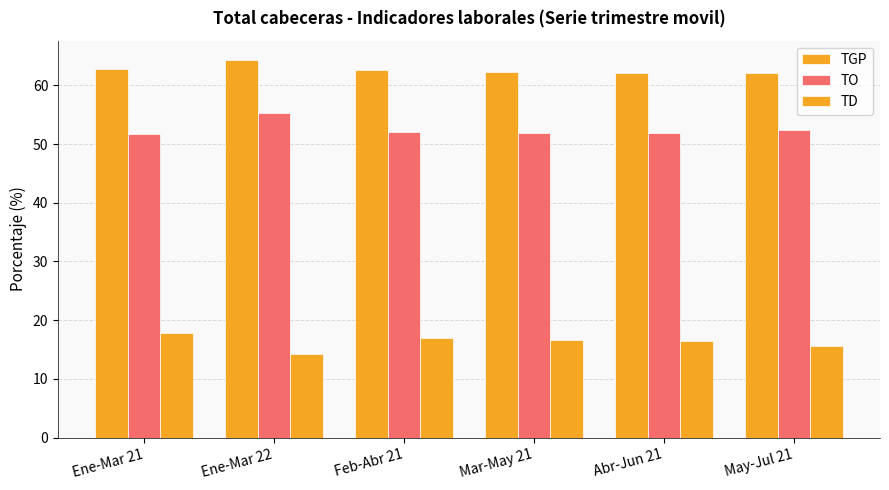

Between Mar-May 21 and Feb-Abr 21, which is larger?

Feb-Abr 21